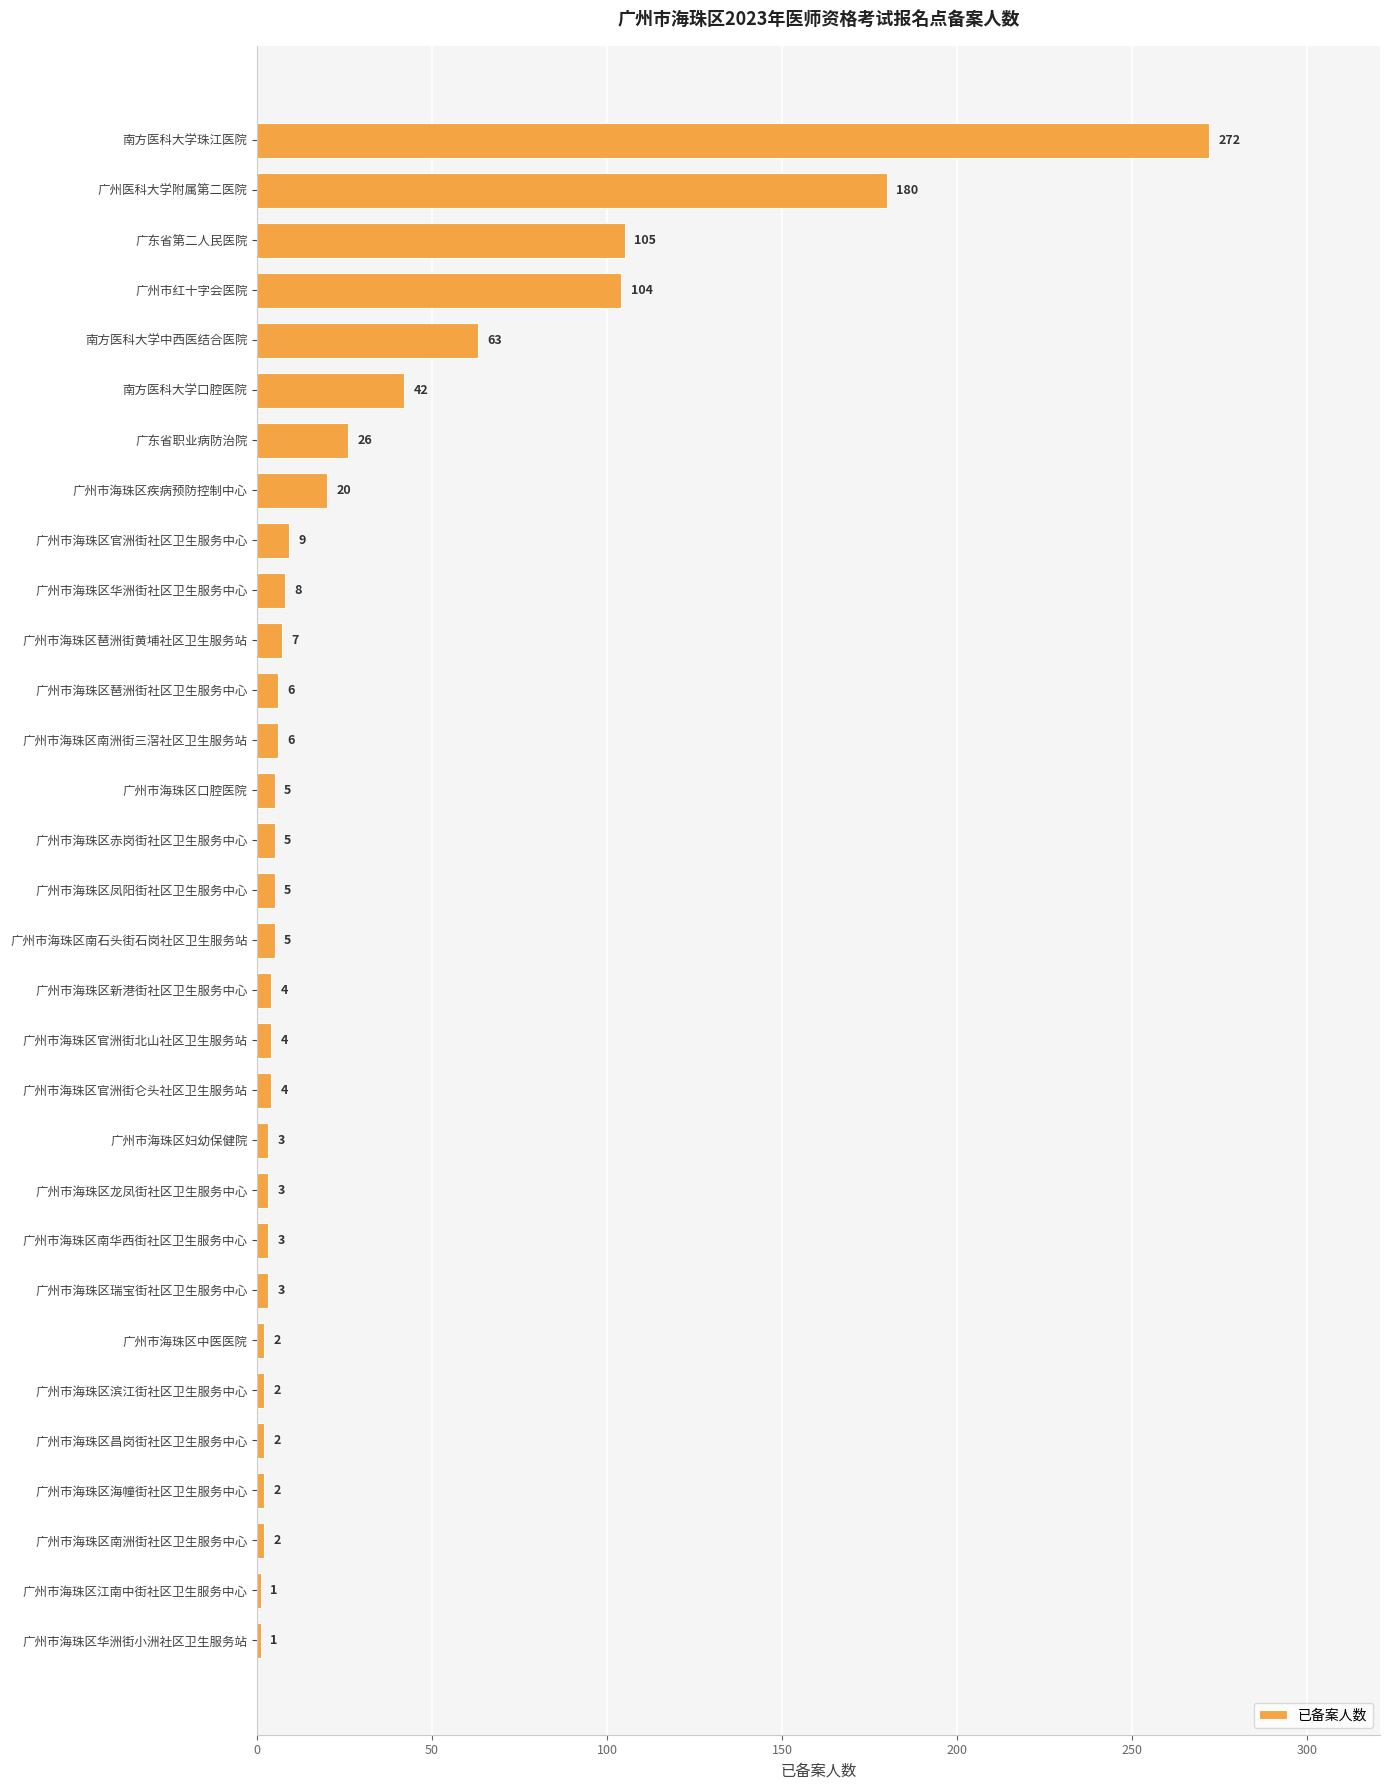

How many series are shown in this chart?

1